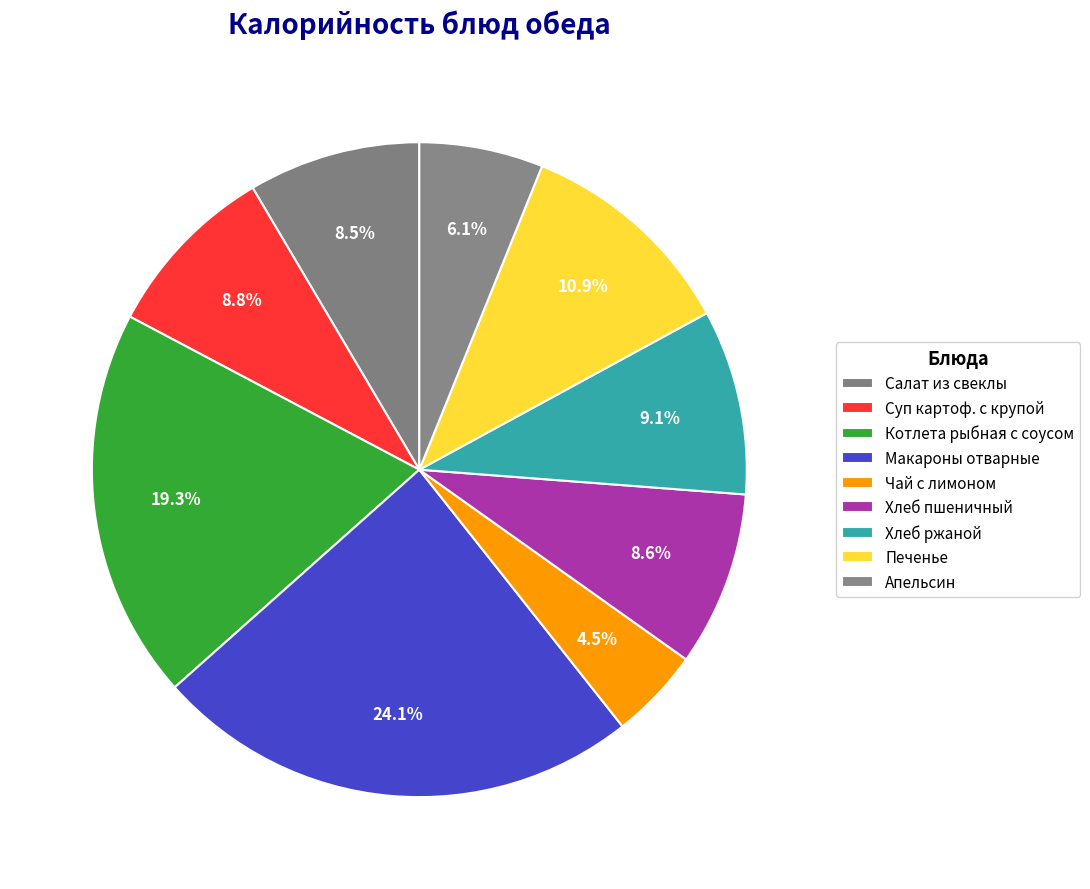

Count the number of slices in the pie.

9